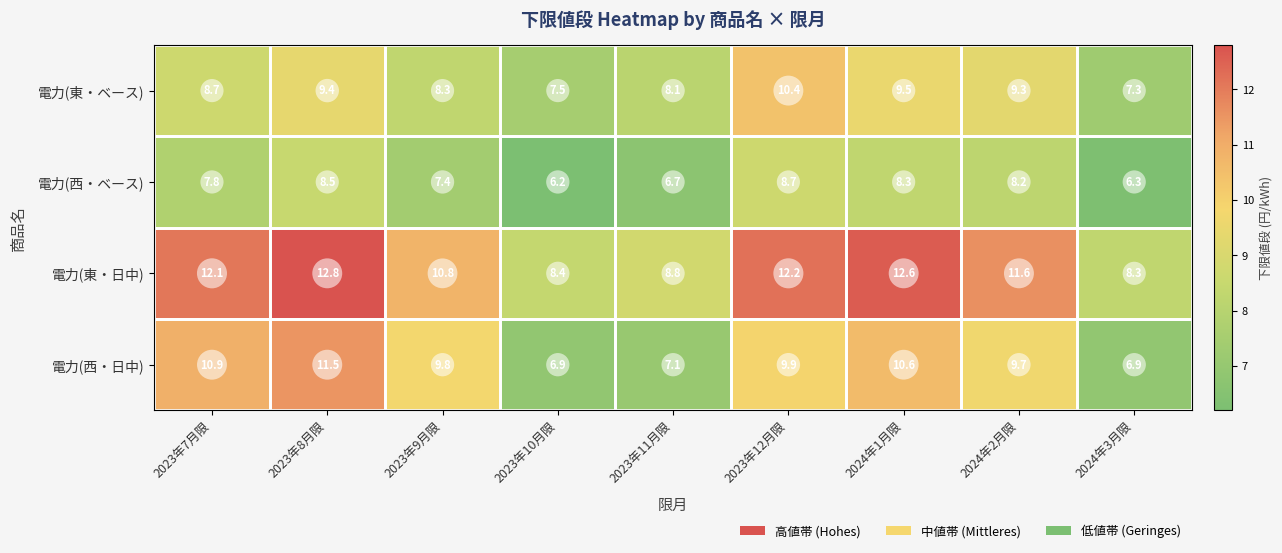

How many data points in 電力(西・ベース) are above 7?

6